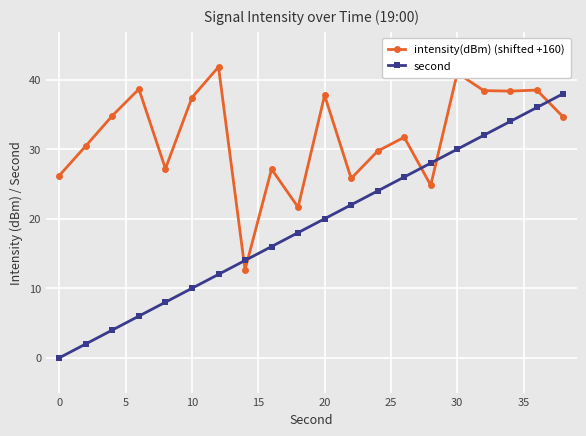

True or false: intensity(dBm) (shifted +160) has more than 0 points higher than both neighbors.

True